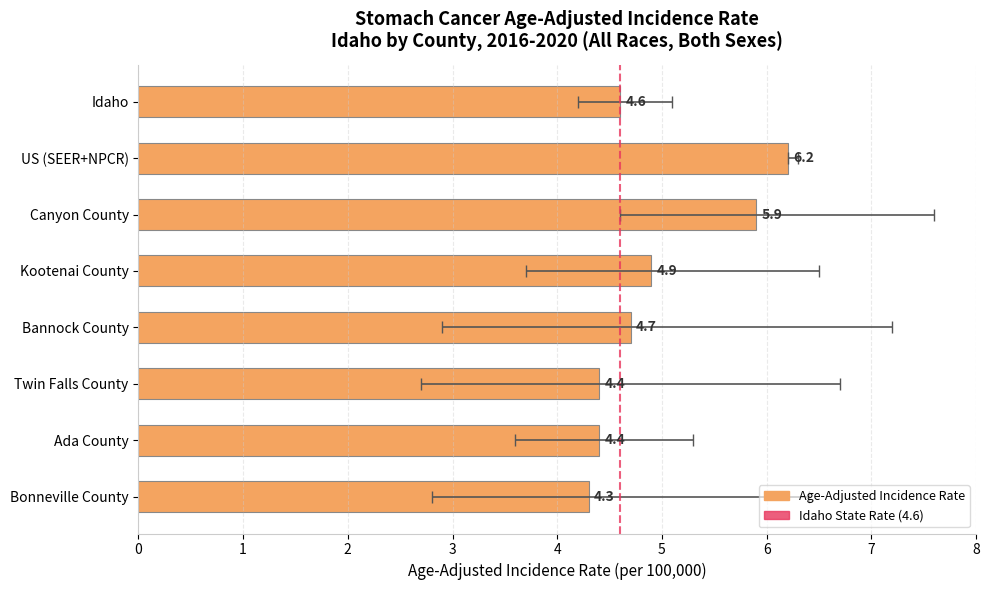

Approximately how many times larger is the value at Canyon County compared to Bannock County?

1.3